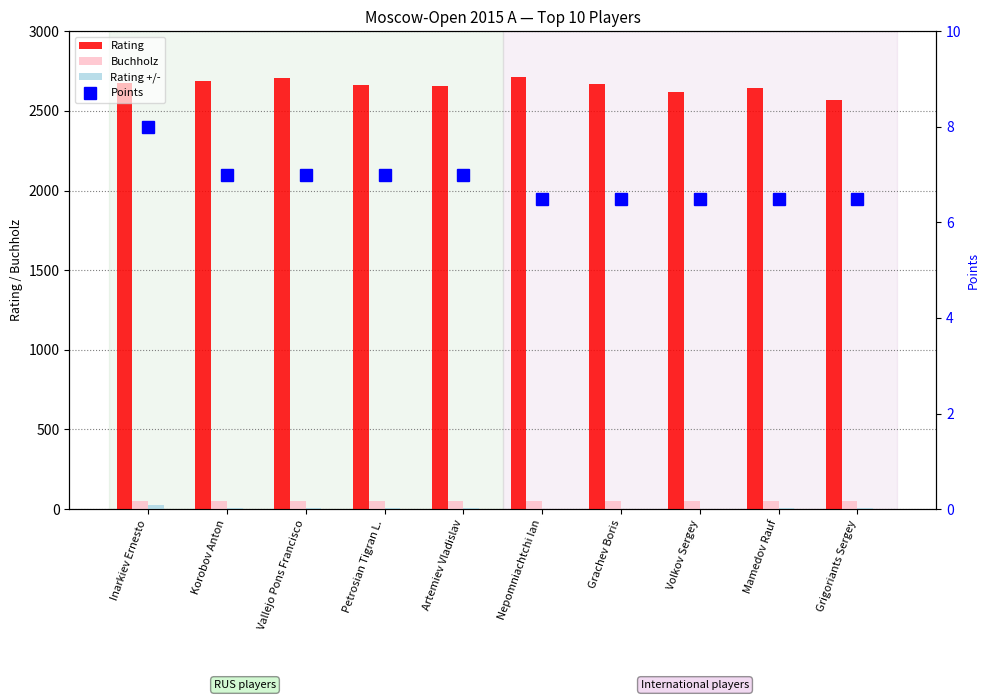

What is the average value of the Points series?

6.8